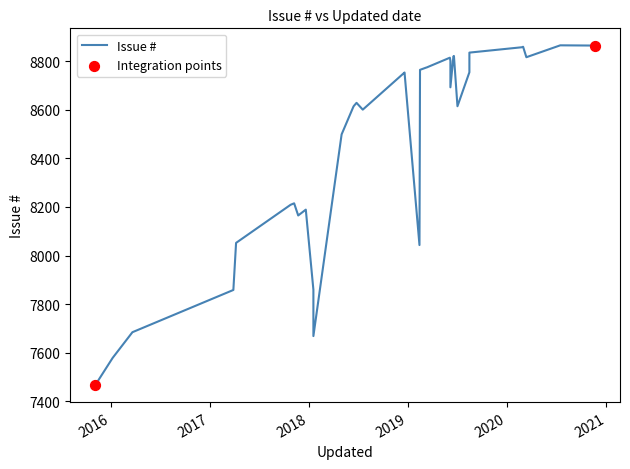

Which has a higher value, 2019-06-06 or 2019-02-12?

2019-06-06